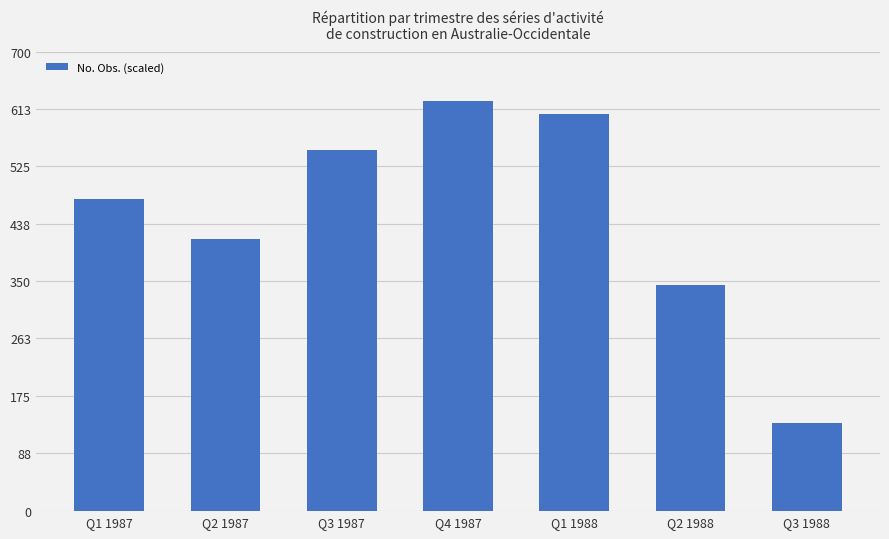

What is the approximate value at Q3 1987, to the nearest 5?

550